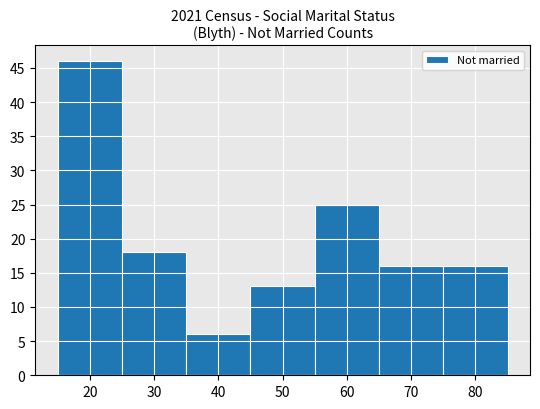

Which range on the x-axis has the tallest bar?

15 to 25